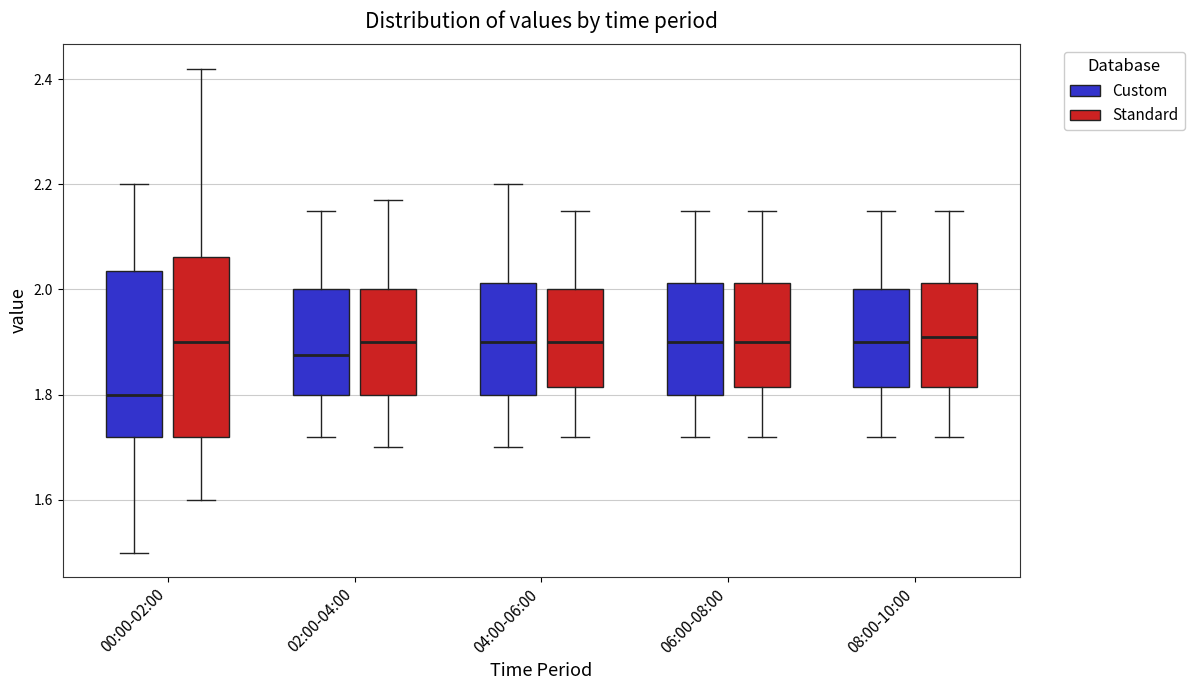

Reading left to right, read every box against the y-axis: the position of its median line, the range the box covers, and the ends of its whiskers. The values are not printed on the chart, so give them approximately, as read against the axis.

00:00-02:00 (Custom): median 1.80, box 1.72 to 2.04, whiskers 1.50 to 2.20
00:00-02:00 (Standard): median 1.90, box 1.72 to 2.06, whiskers 1.60 to 2.42
02:00-04:00 (Custom): median 1.88, box 1.80 to 2.00, whiskers 1.72 to 2.16
02:00-04:00 (Standard): median 1.90, box 1.80 to 2.00, whiskers 1.70 to 2.18
04:00-06:00 (Custom): median 1.90, box 1.80 to 2.02, whiskers 1.70 to 2.20
04:00-06:00 (Standard): median 1.90, box 1.82 to 2.00, whiskers 1.72 to 2.16
06:00-08:00 (Custom): median 1.90, box 1.80 to 2.02, whiskers 1.72 to 2.16
06:00-08:00 (Standard): median 1.90, box 1.82 to 2.02, whiskers 1.72 to 2.16
08:00-10:00 (Custom): median 1.90, box 1.82 to 2.00, whiskers 1.72 to 2.16
08:00-10:00 (Standard): median 1.92, box 1.82 to 2.02, whiskers 1.72 to 2.16